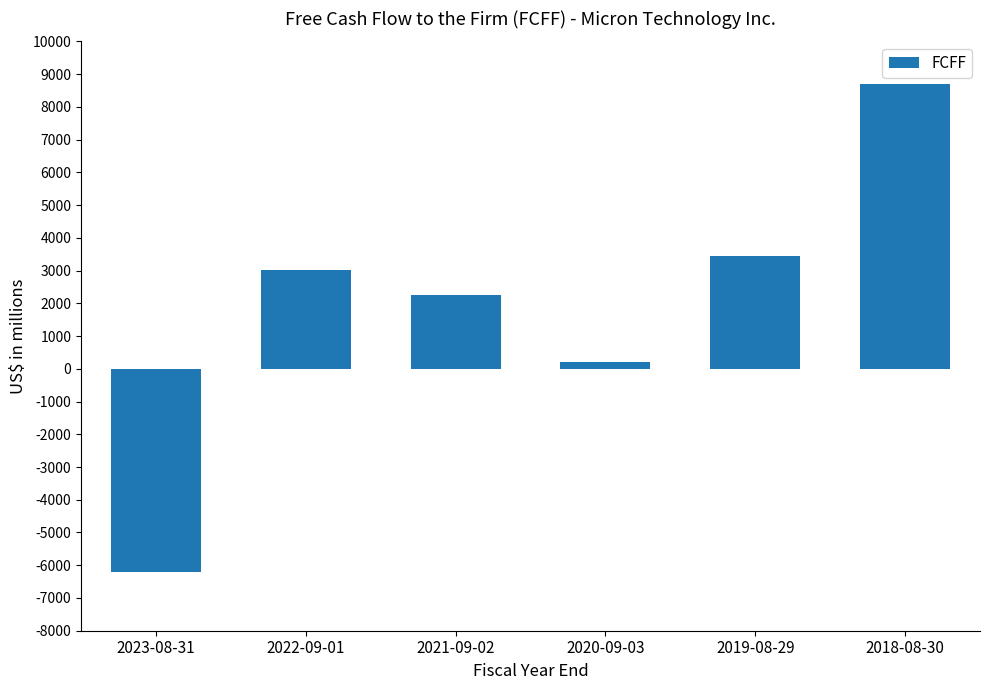

Is it true that the value at 2022-09-01 is 3015?

True